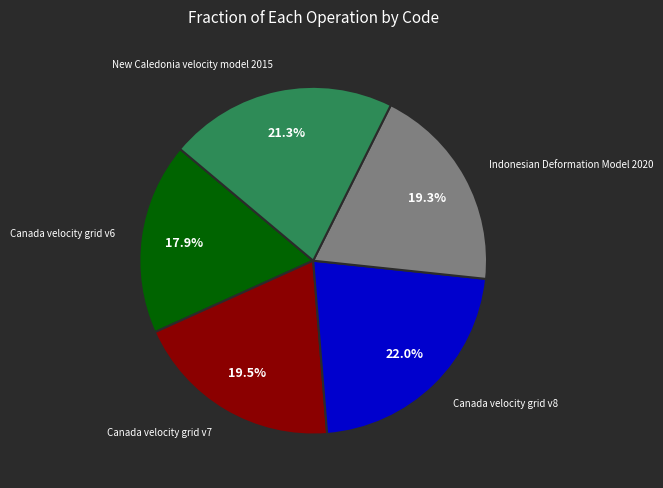

Is there any slice that represents more than half of the pie?

No